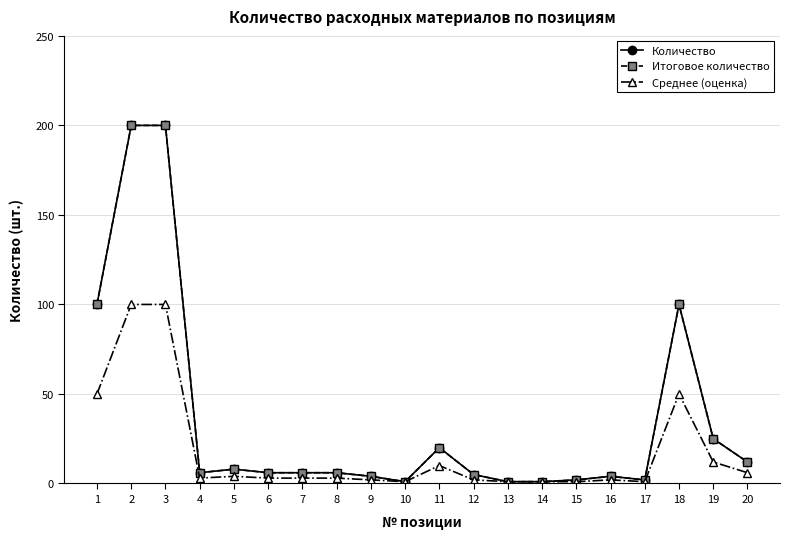

Reading left to right, transcribe all the data shown in this chart.

Количество: 100	200	200	6	8	6	6	6	4	1	20	5	1	1	2	4	2	100	25	12
Итоговое количество: 100	200	200	6	8	6	6	6	4	1	20	5	1	1	2	4	2	100	25	12
Среднее (оценка): 50	100	100	3	4	3	3	3	2	1	10	2	1	1	1	2	1	50	12	6